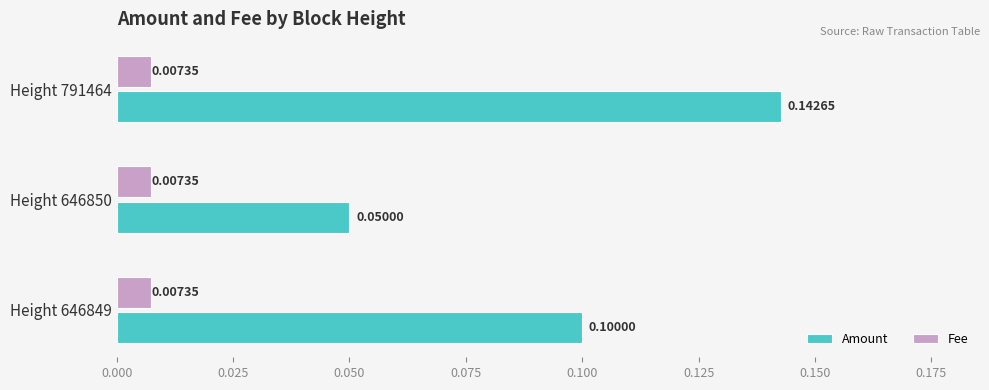

At Height 791464, list the series in order from smallest to largest.

Fee, Amount